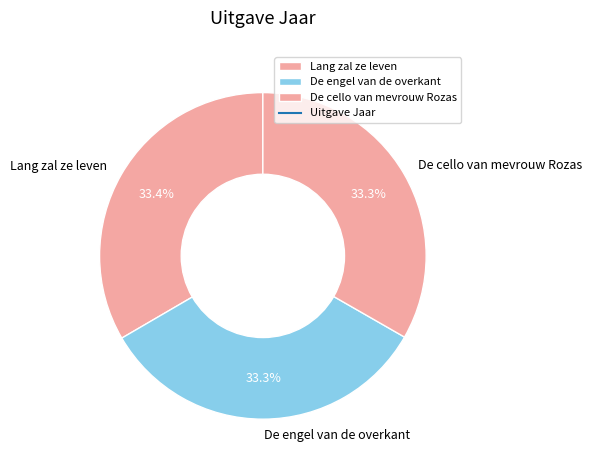

Is there a majority slice in this chart?

No